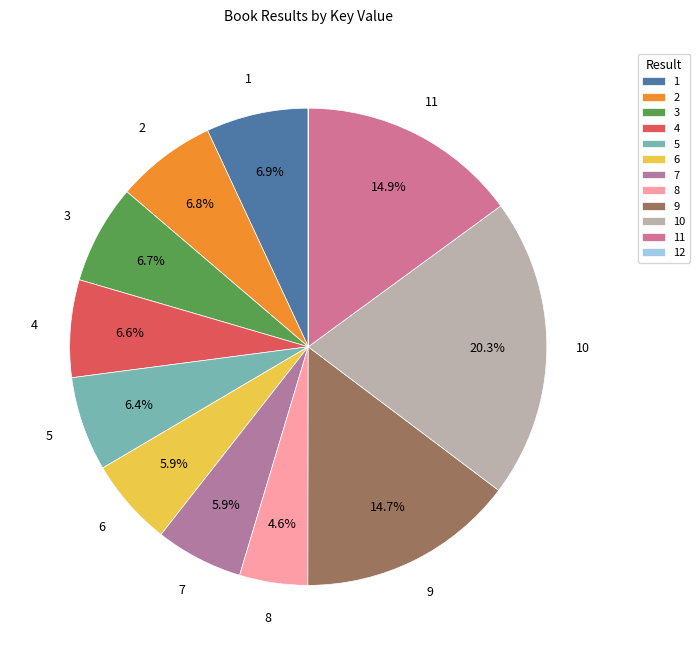

To the nearest percent, what is the average slice percentage?

8%